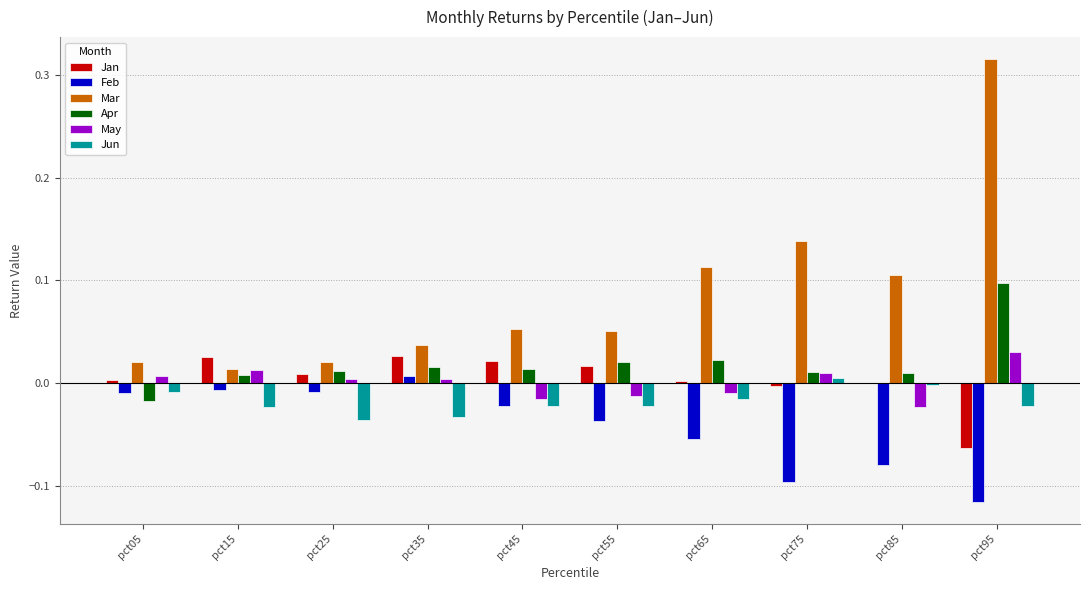

The Feb series shows -0.0 at pct55. True or false?

True